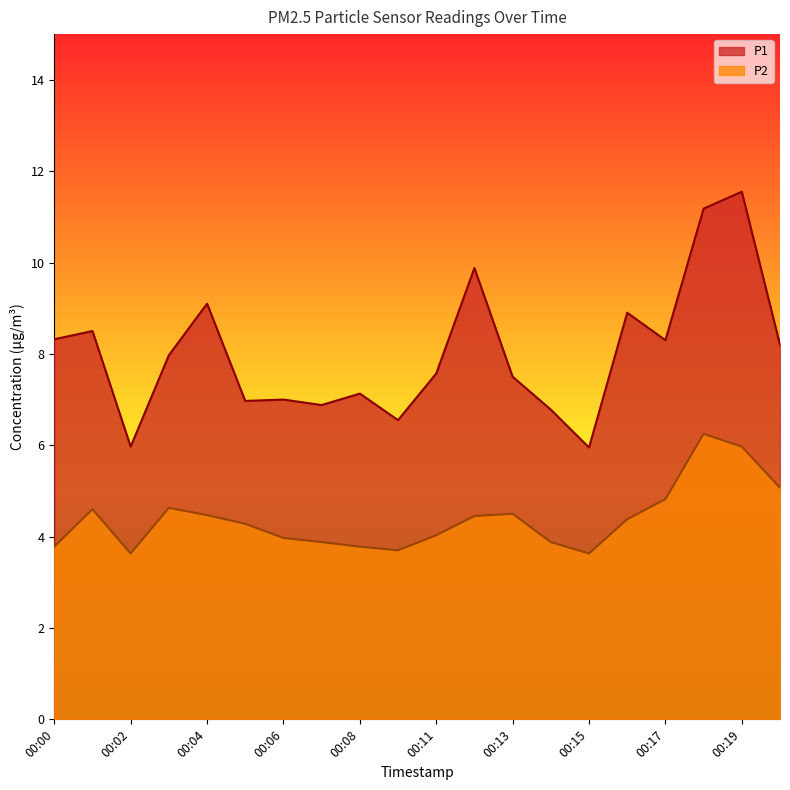

Where is P1 nearest to the value 8?

00:03